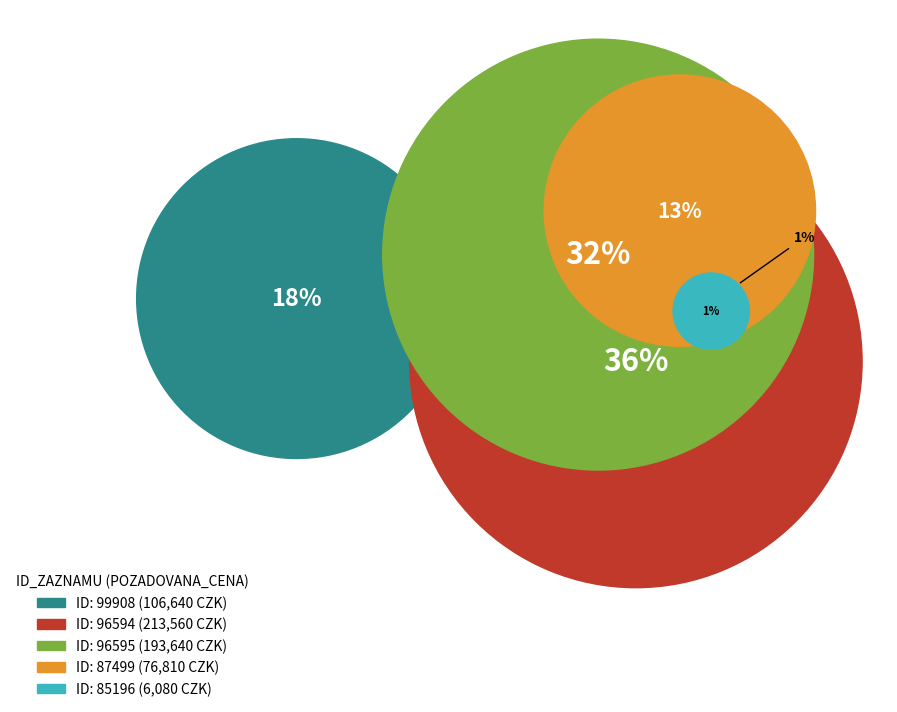

How many slices are in this pie chart?

5